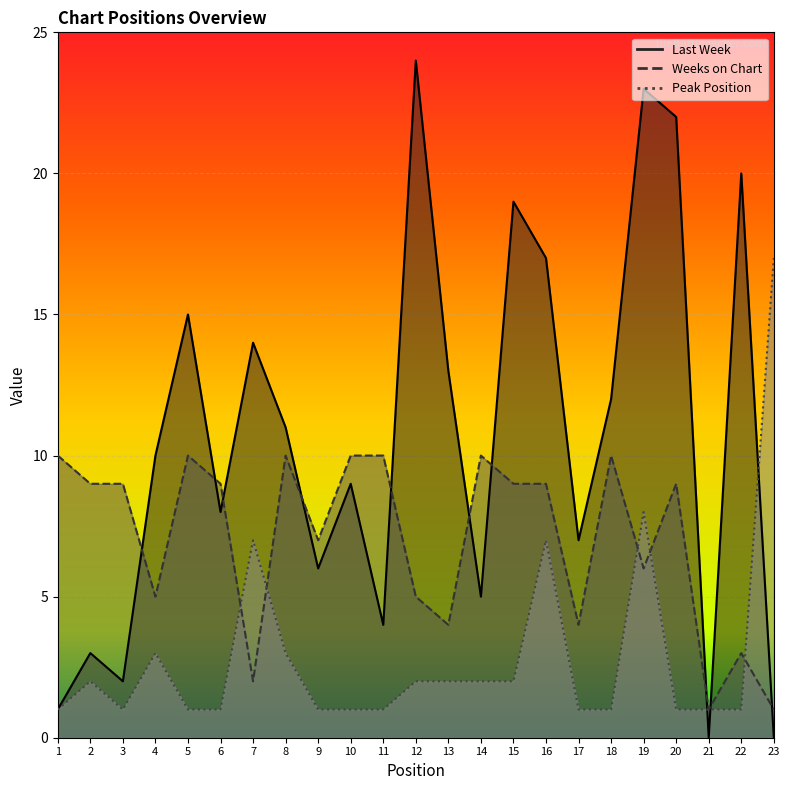

Rank the series at 10 from lowest to highest value.

Peak Position, Last Week, Weeks on Chart